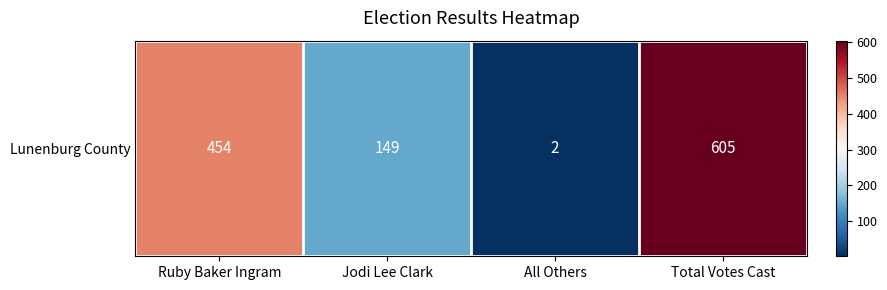

What is the maximum value shown in the chart?

605